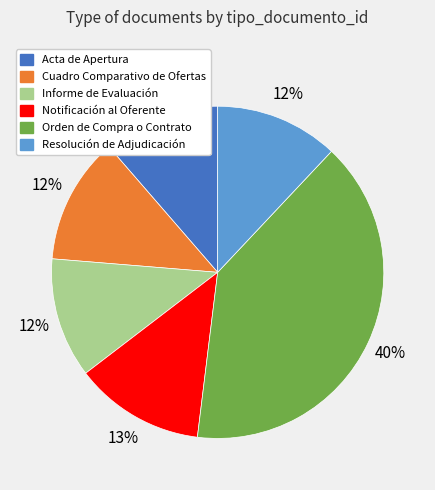

The Notificación al Oferente slice represents 13% of the pie. True or false?

True